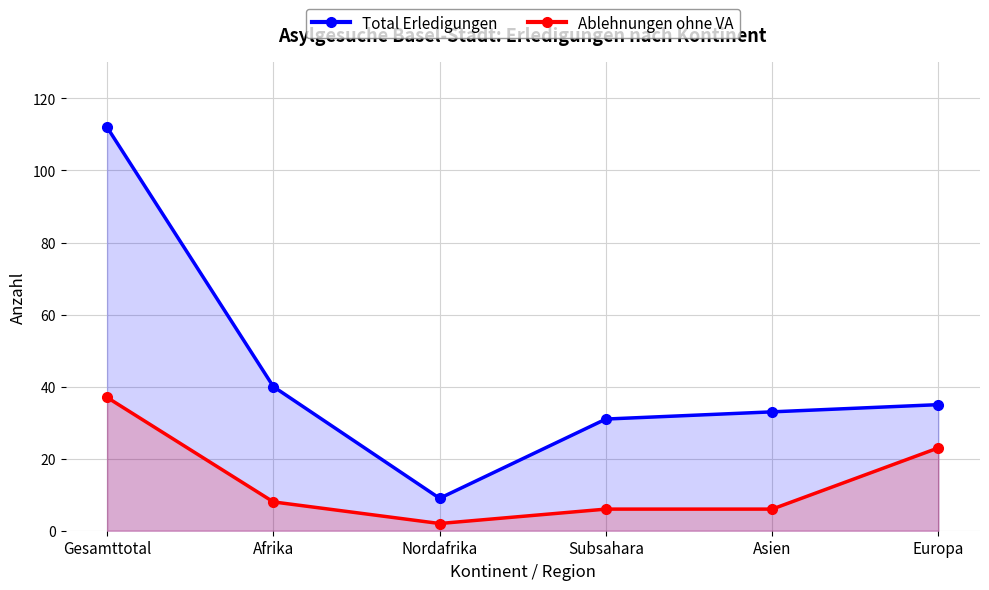

True or false: Total Erledigungen has a value of 46 at Europa.

False